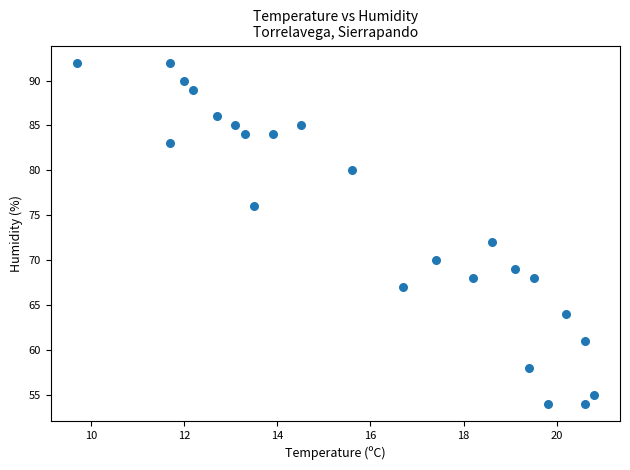

What is the range of Y values (max minus min)?

38